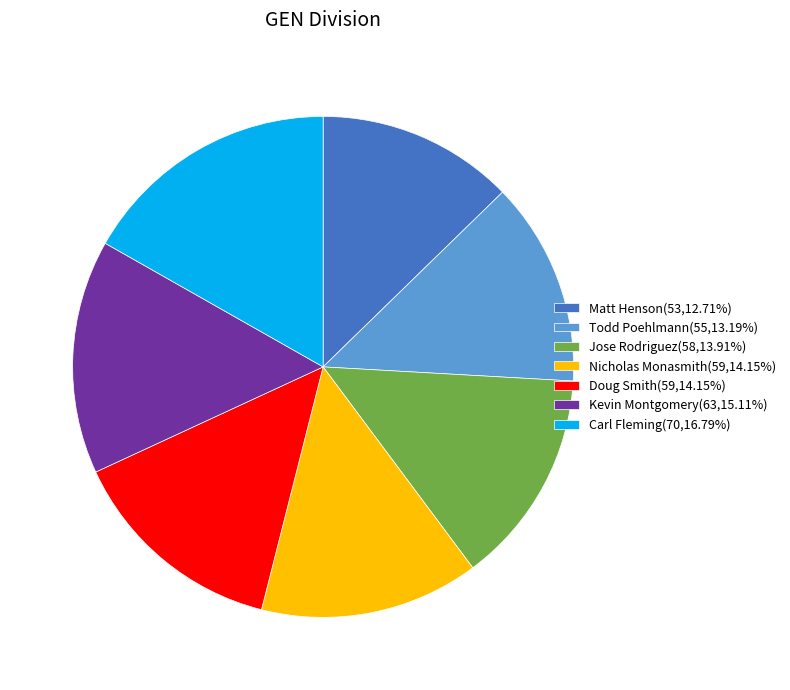

How many segments does this pie chart have?

7